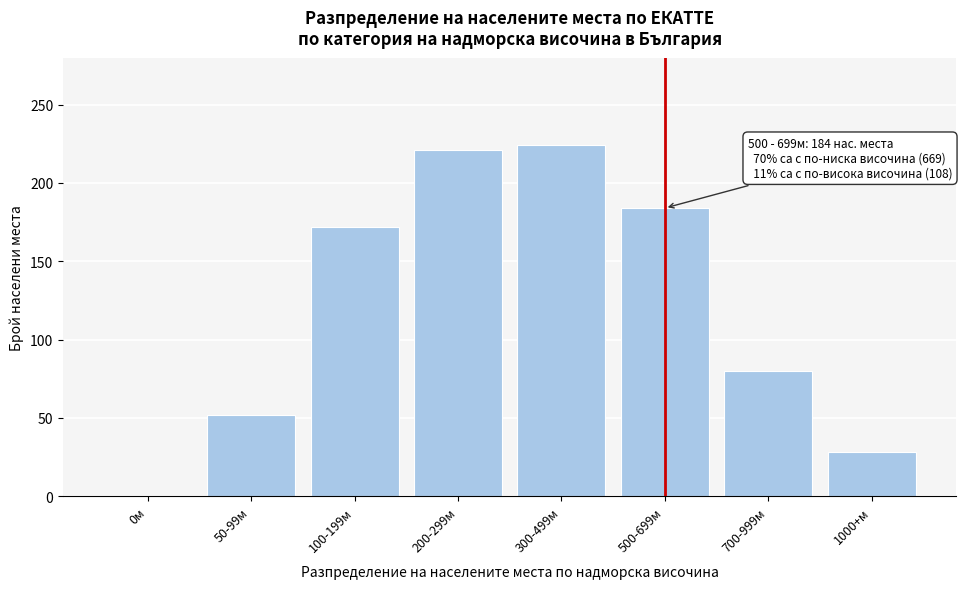

Reading left to right, transcribe all the data shown in this chart.

0м=0	50-99м=52	100-199м=172	200-299м=221	300-499м=224	500-699м=184	700-999м=80	1000+м=28